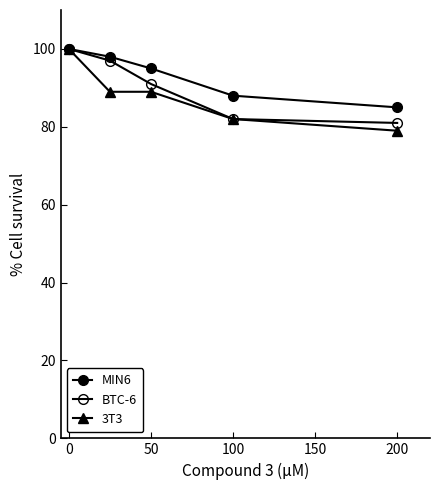

How many categories are shown in the chart?

5